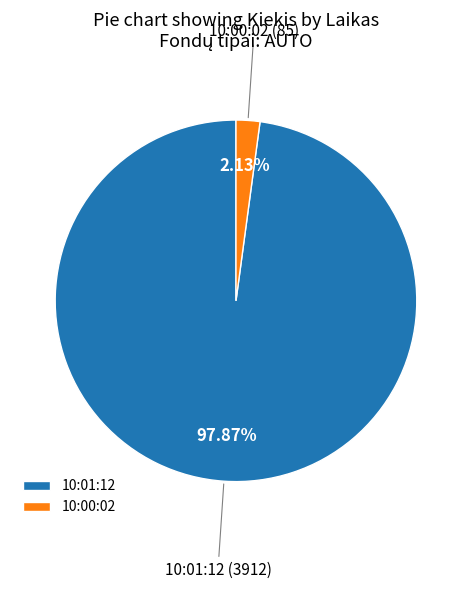

What is the total percentage of 10:01:12 and 10:00:02?

100.0%